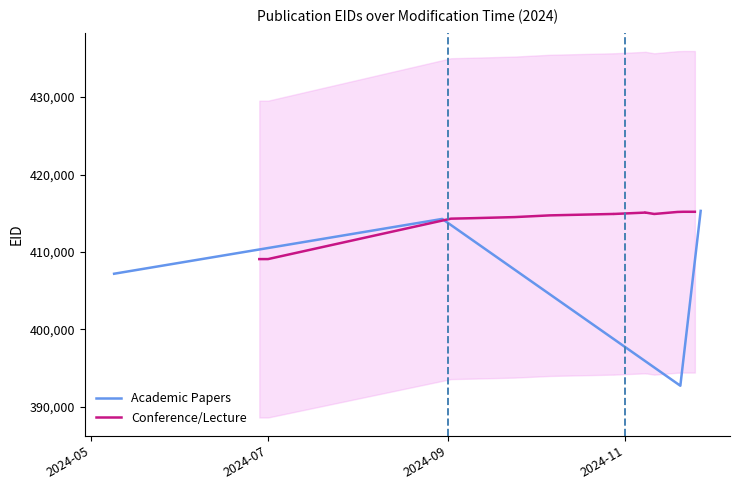

What is the value of the 4th point from the left?

415305